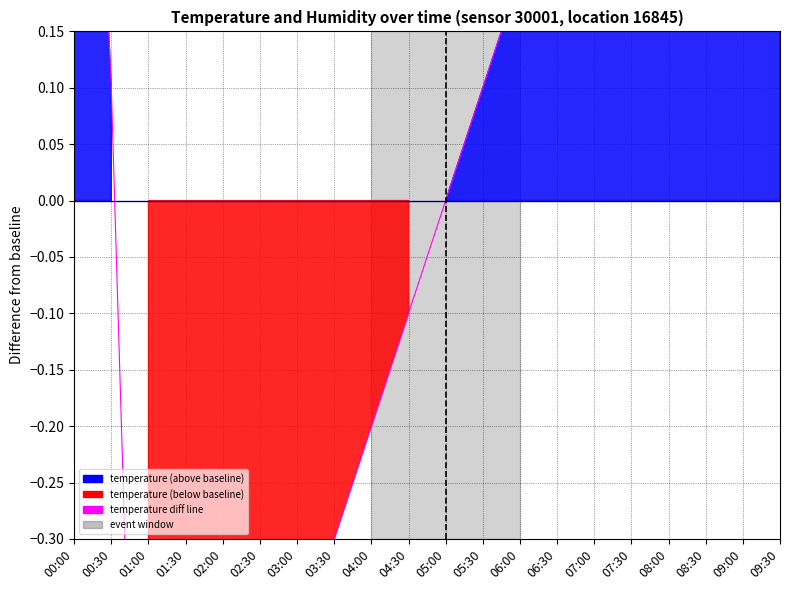

The chart shows a value of -0.4 at 03:00. True or false?

True